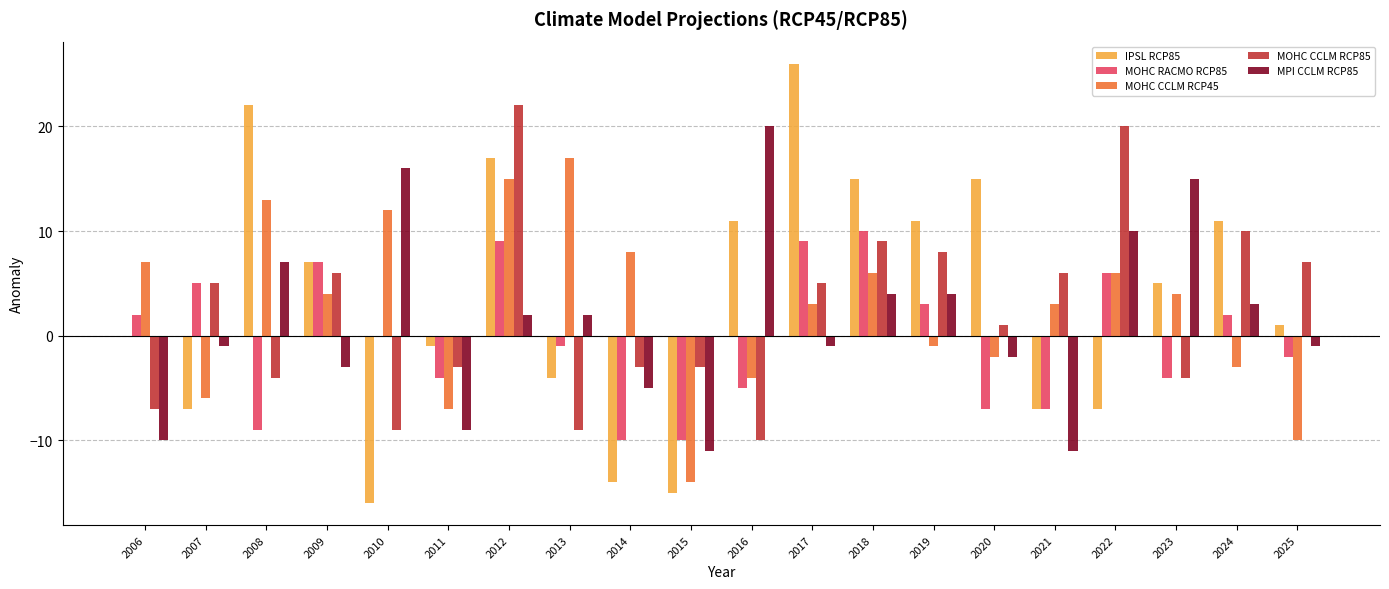

What is the maximum value shown in the chart?

26